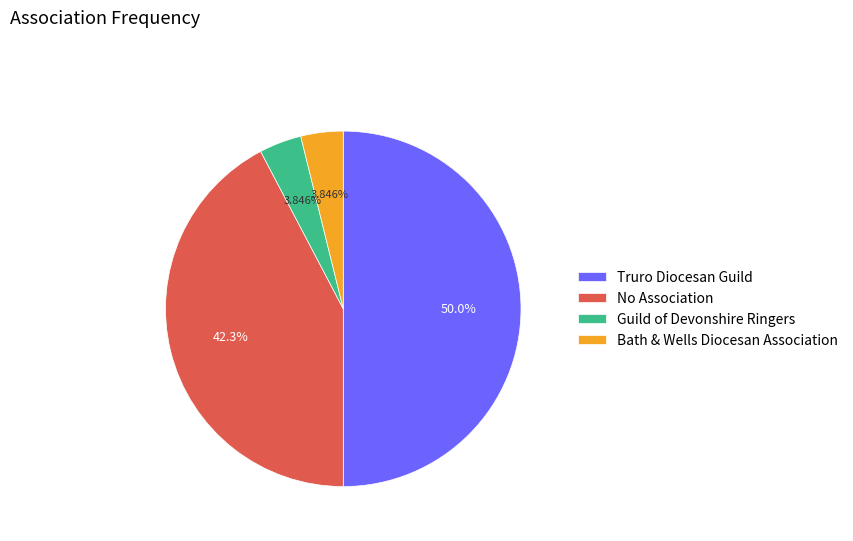

To the nearest percent, what is the difference between the Truro Diocesan Guild and Guild of Devonshire Ringers slice percentages?

46%